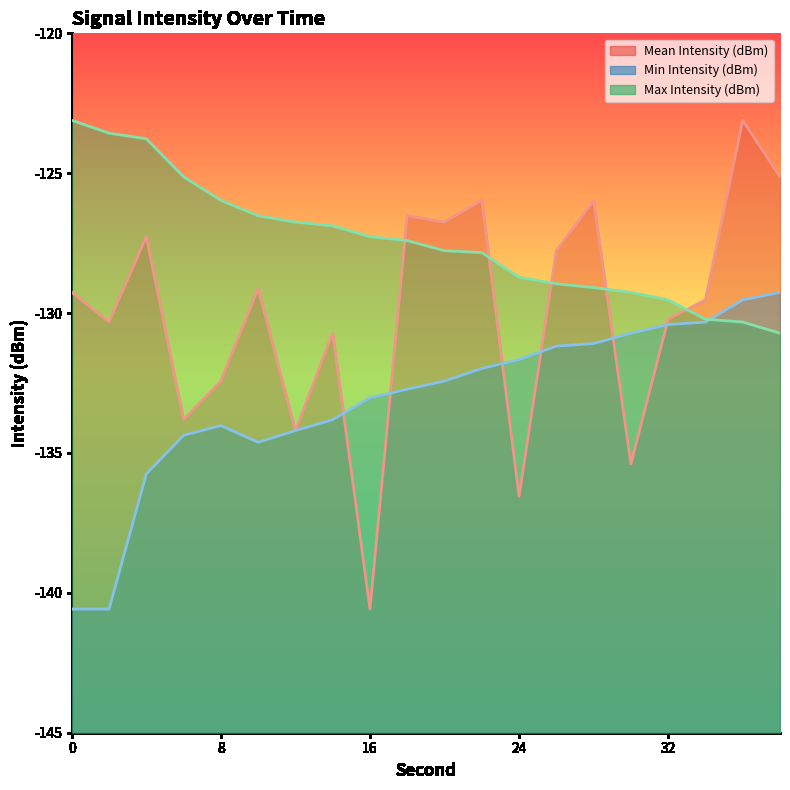

How many lines are shown in the chart?

3